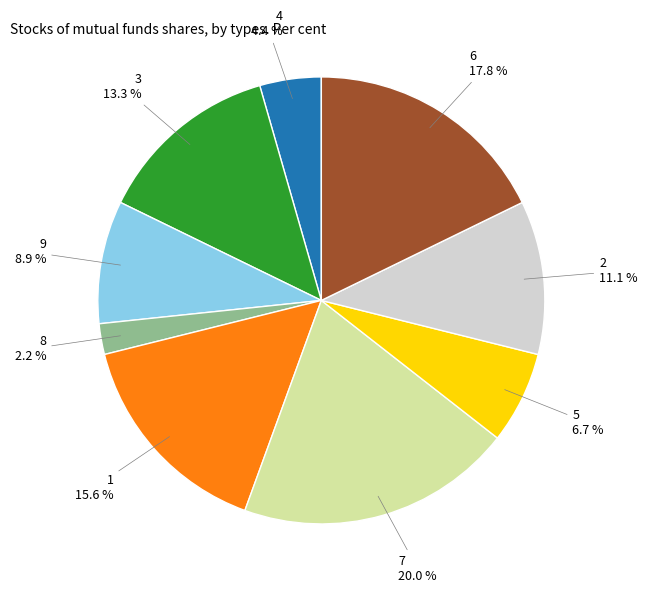

Rank the categories by value from highest to lowest.

7, 6, 1, 3, 2, 9, 5, 4, 8